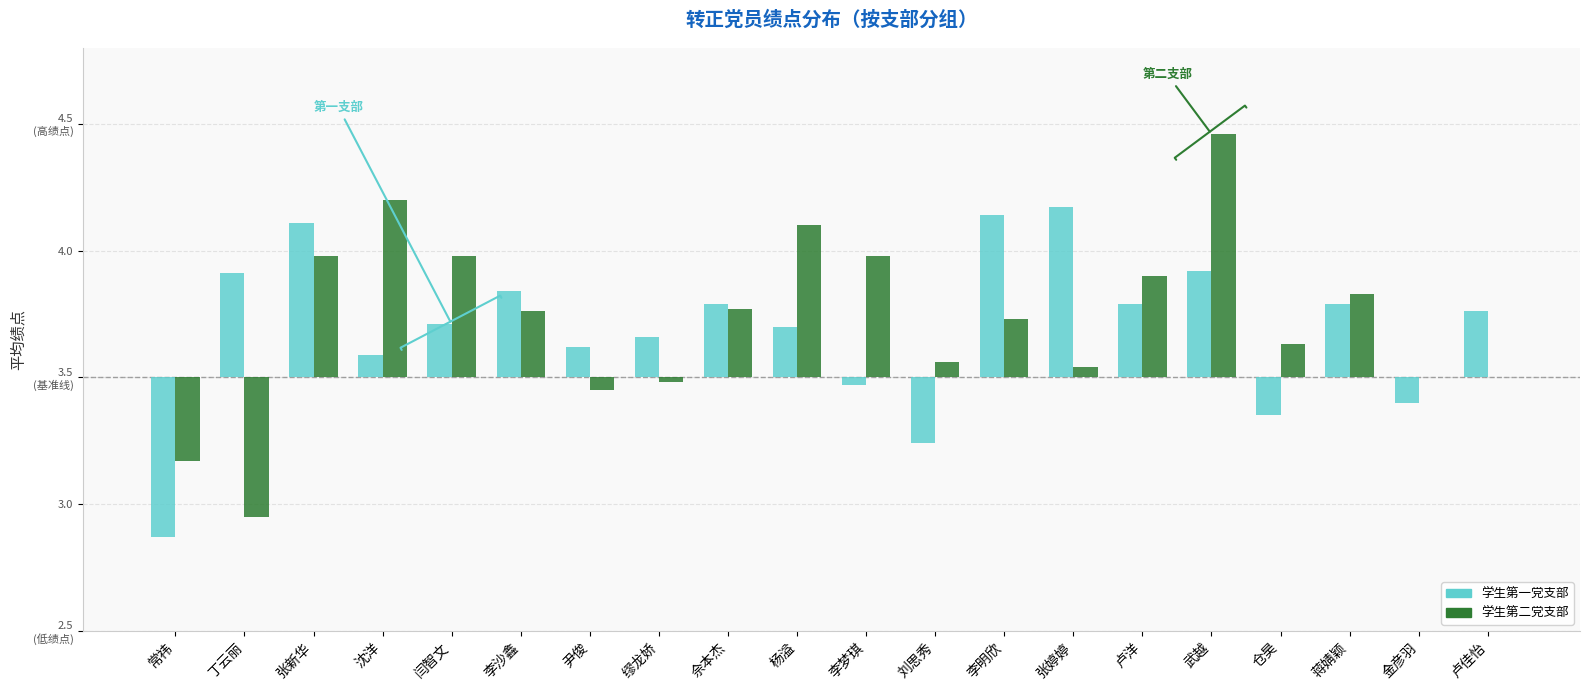

Is it true that 学生第二党支部 equals 0.0 at 卢佳怡?

True